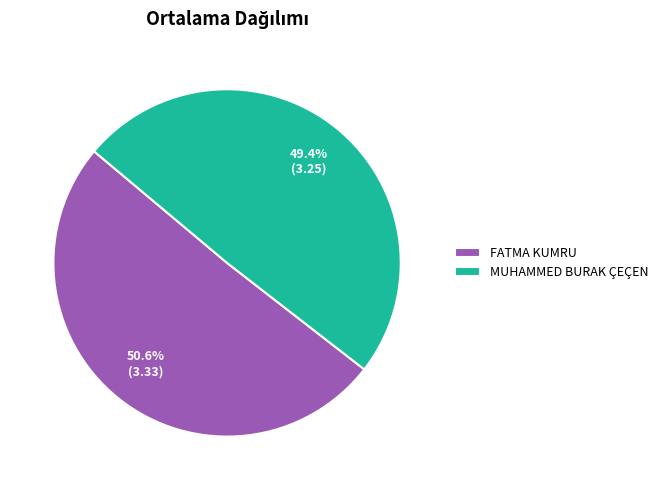

Approximately how many times larger is the value at FATMA KUMRU compared to MUHAMMED BURAK ÇEÇEN?

1.0